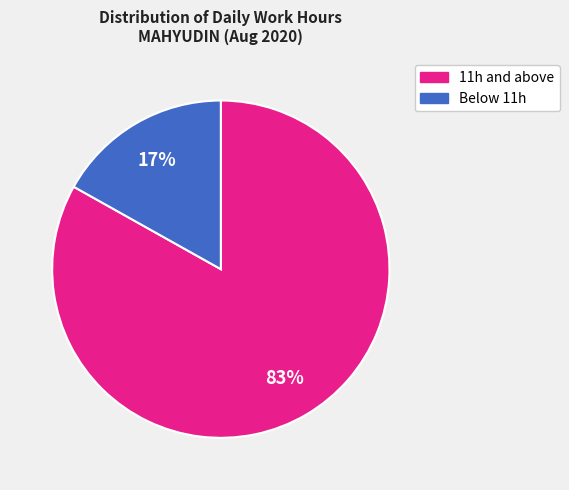

Which category has the biggest portion of the pie?

11h and above